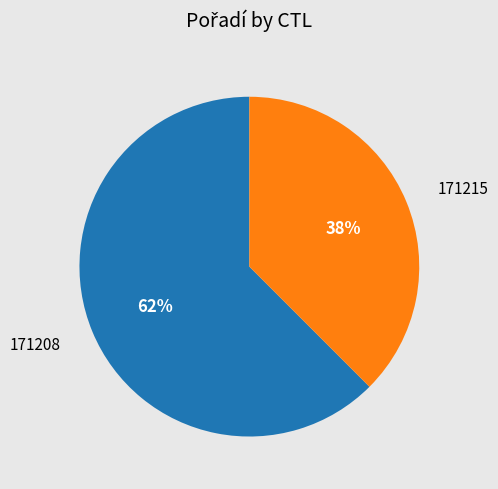

To the nearest percent, what is the average slice percentage?

50%